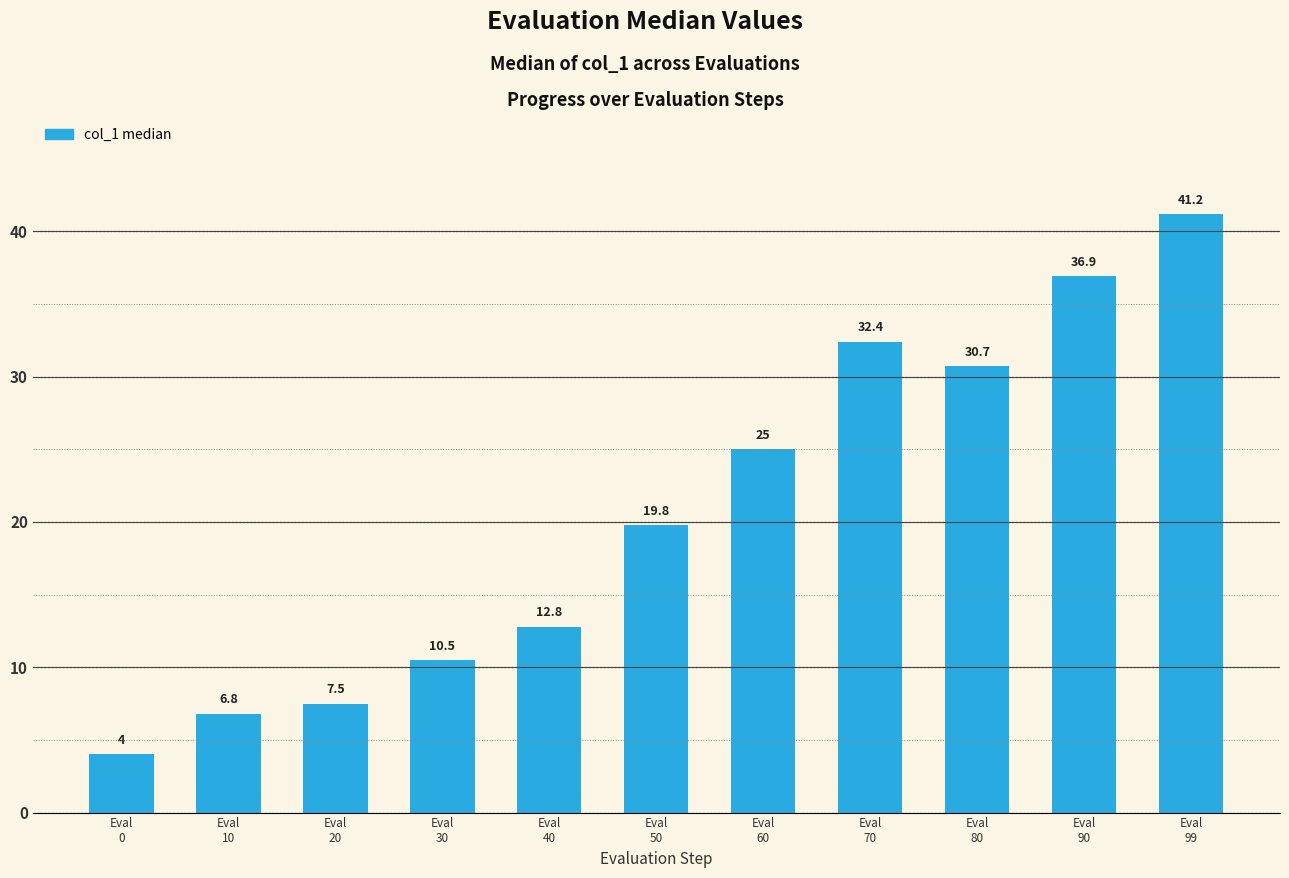

Rank the categories by value from lowest to highest.

Eval
0, Eval
10, Eval
20, Eval
30, Eval
40, Eval
50, Eval
60, Eval
80, Eval
70, Eval
90, Eval
99